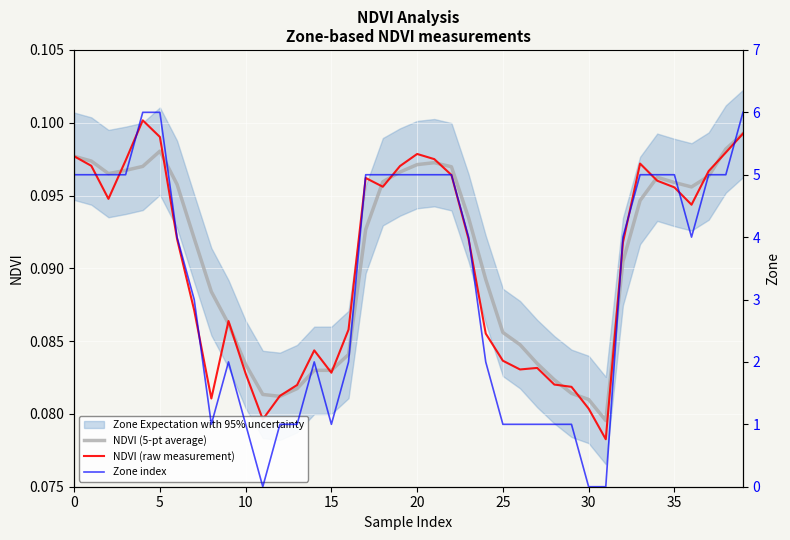

Is it true that NDVI (raw measurement) equals 0.2 at 20?

False